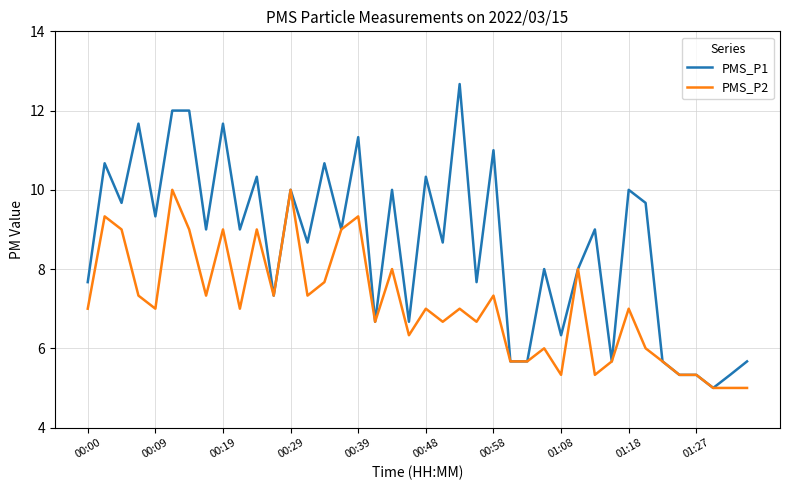

How many distinct data groups are displayed?

2